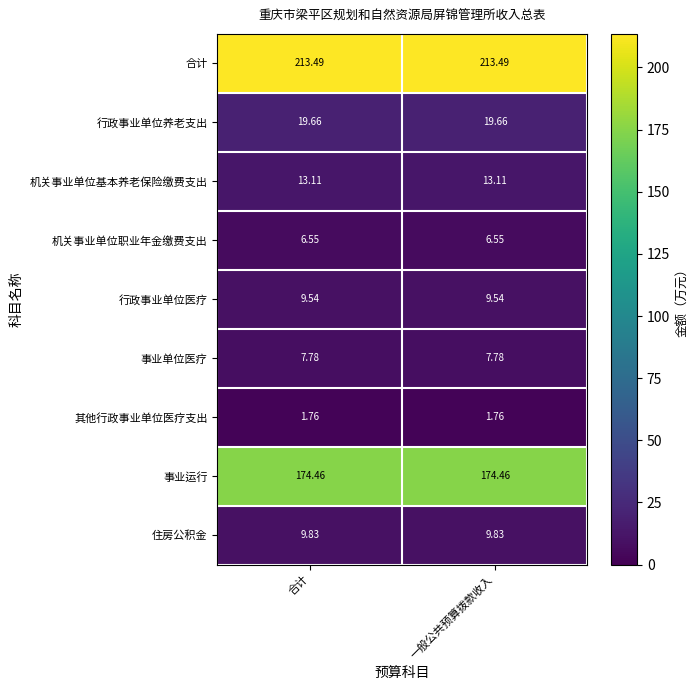

Is the value of 其他行政事业单位医疗支出 at 合计 greater than the value of 事业单位医疗 at 合计?

No